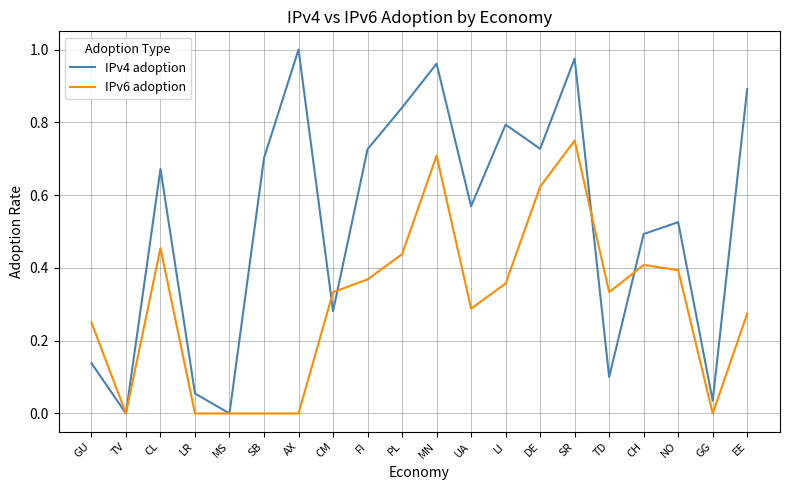

Is it true that IPv4 adoption equals 0.0 at MS?

True